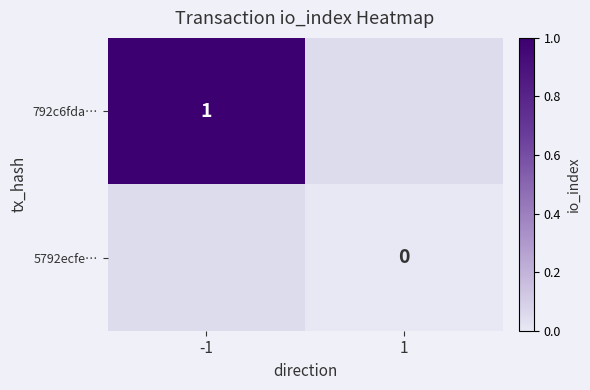

Is it true that 792c6fda… equals 1 at -1?

True